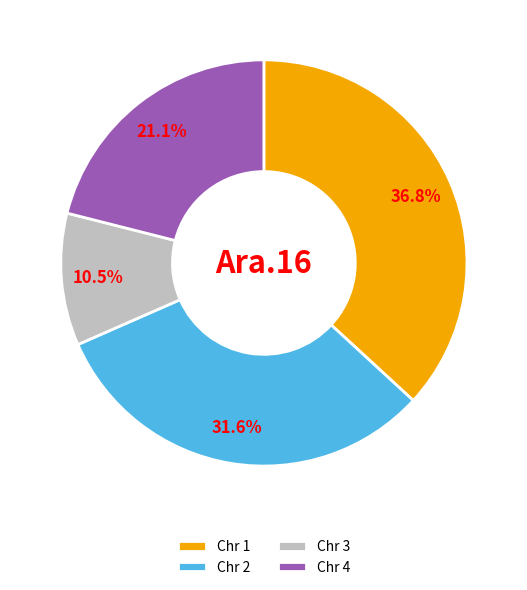

Does any single category account for the majority?

No